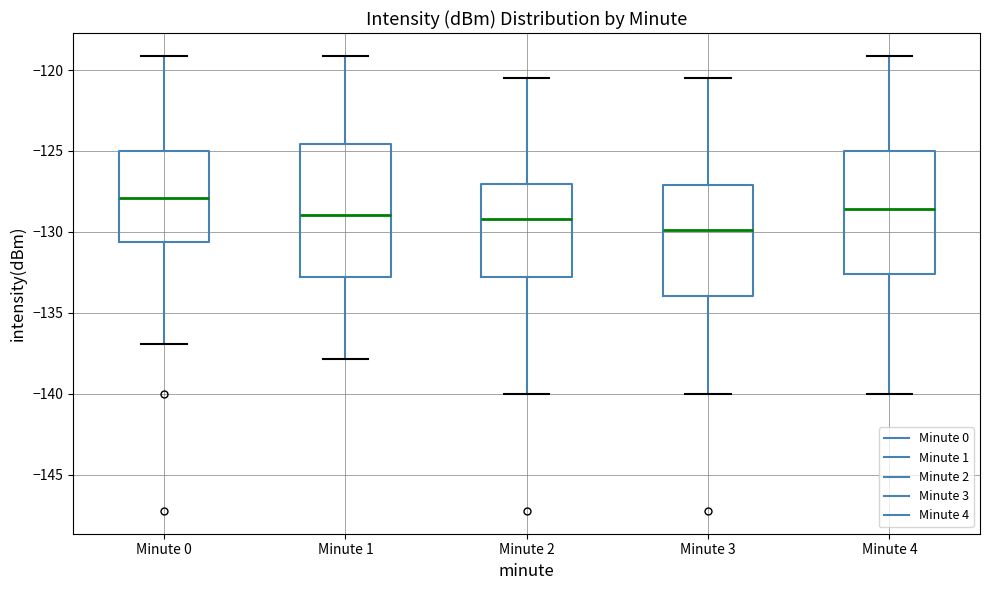

Which box has the highest median line?

Minute 0